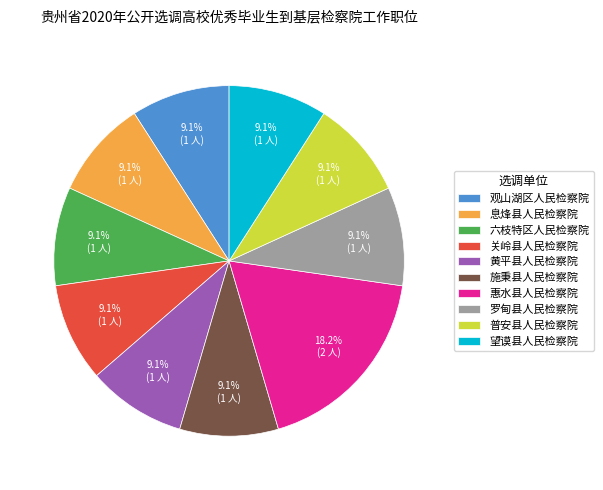

What is the ratio of the value at 普安县人民检察院 to the value at 惠水县人民检察院?

0.5